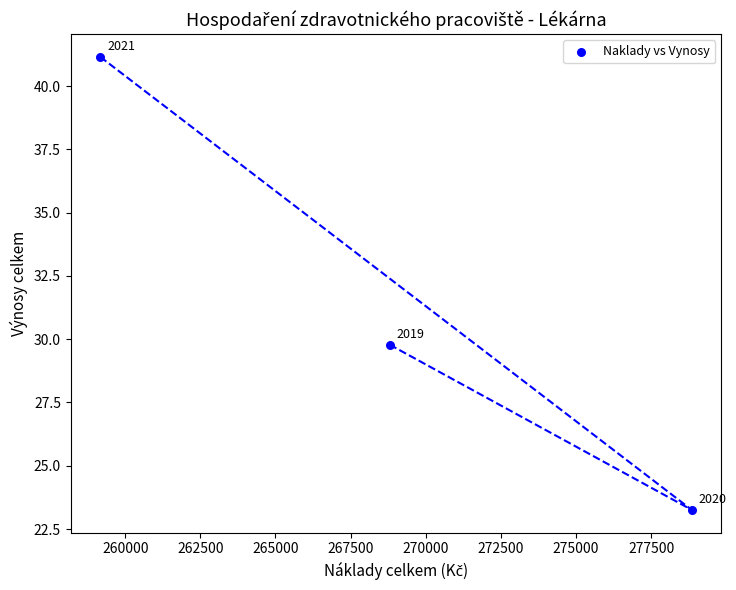

What Y value in the scatter plot is closest to 32?

29.8